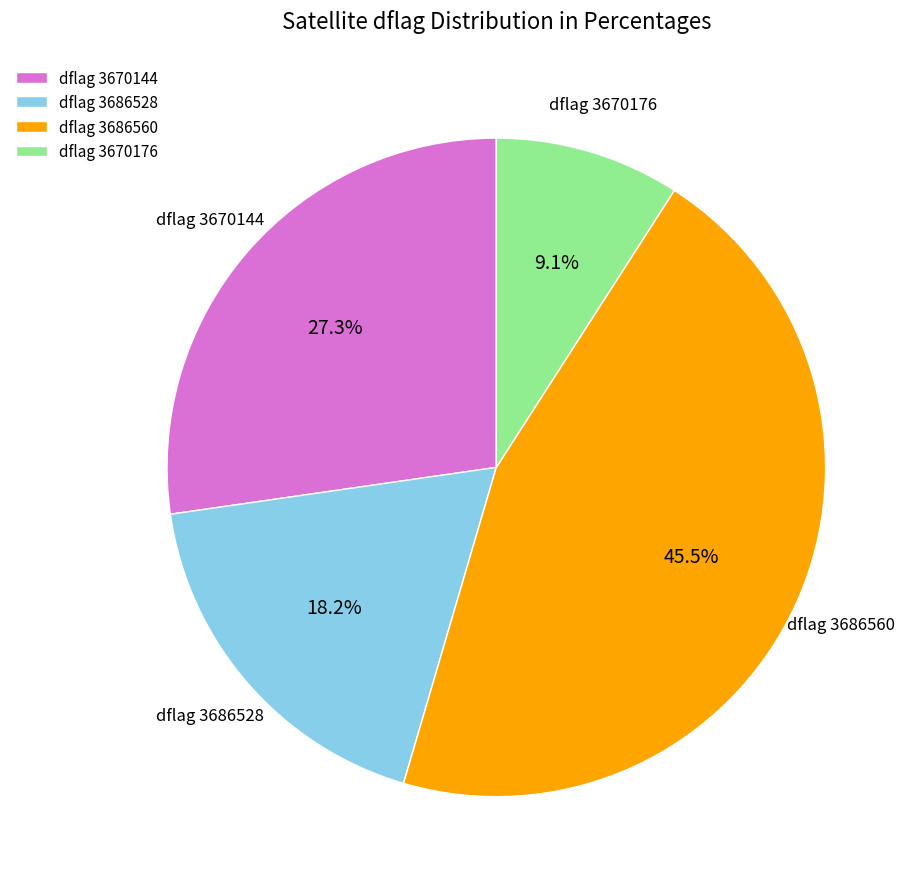

To the nearest percent, what is the difference between the largest and smallest slice percentages?

36%